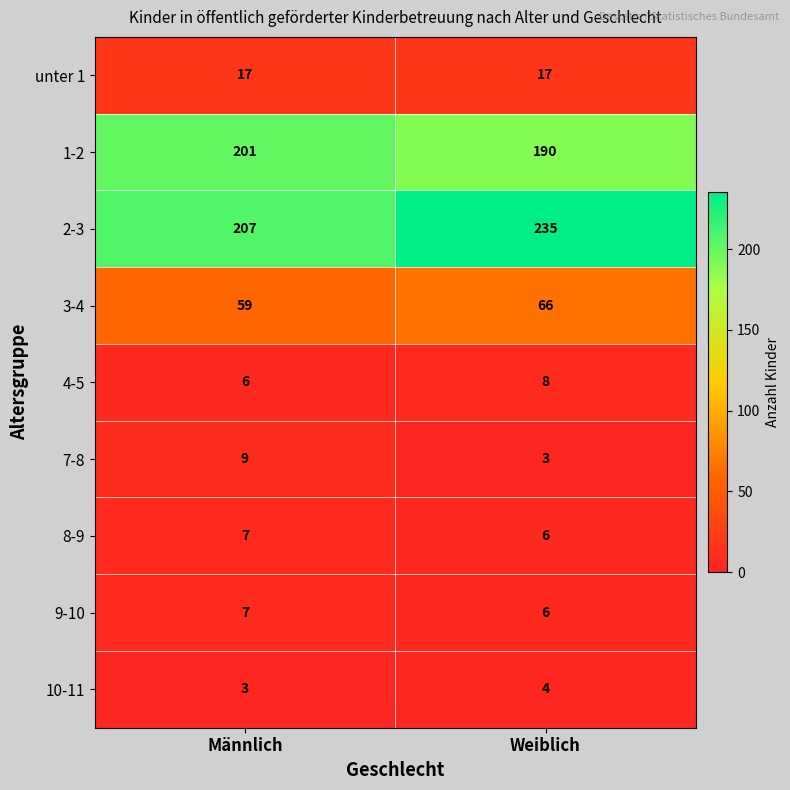

Reading left to right, transcribe all the data shown in this chart.

unter 1: Männlich=17	Weiblich=17
1-2: Männlich=201	Weiblich=190
2-3: Männlich=207	Weiblich=235
3-4: Männlich=59	Weiblich=66
4-5: Männlich=6	Weiblich=8
7-8: Männlich=9	Weiblich=3
8-9: Männlich=7	Weiblich=6
9-10: Männlich=7	Weiblich=6
10-11: Männlich=3	Weiblich=4